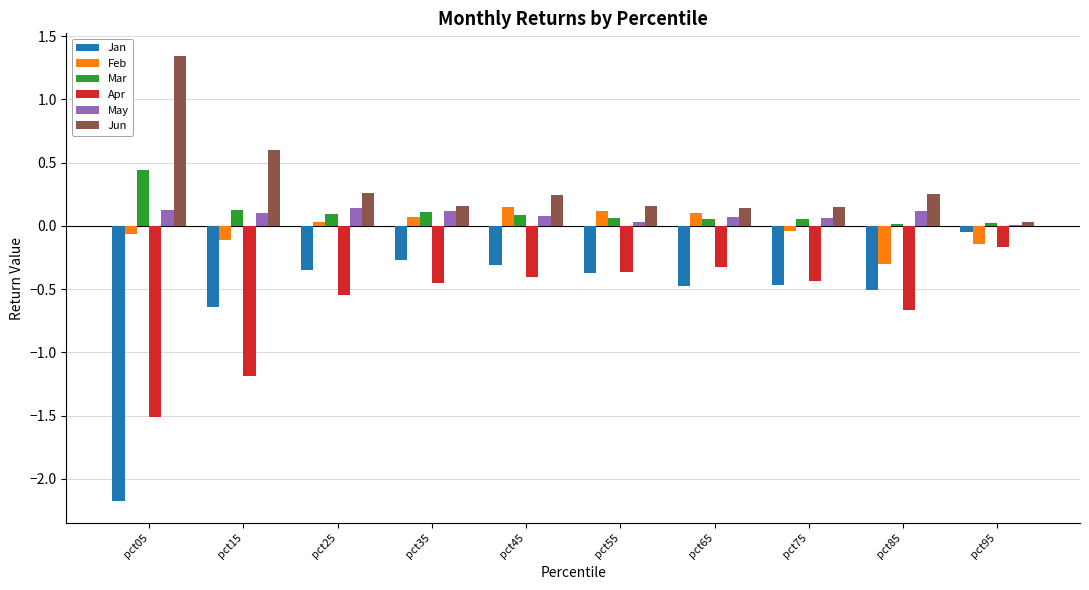

Which series has the largest total across all categories?

Jun